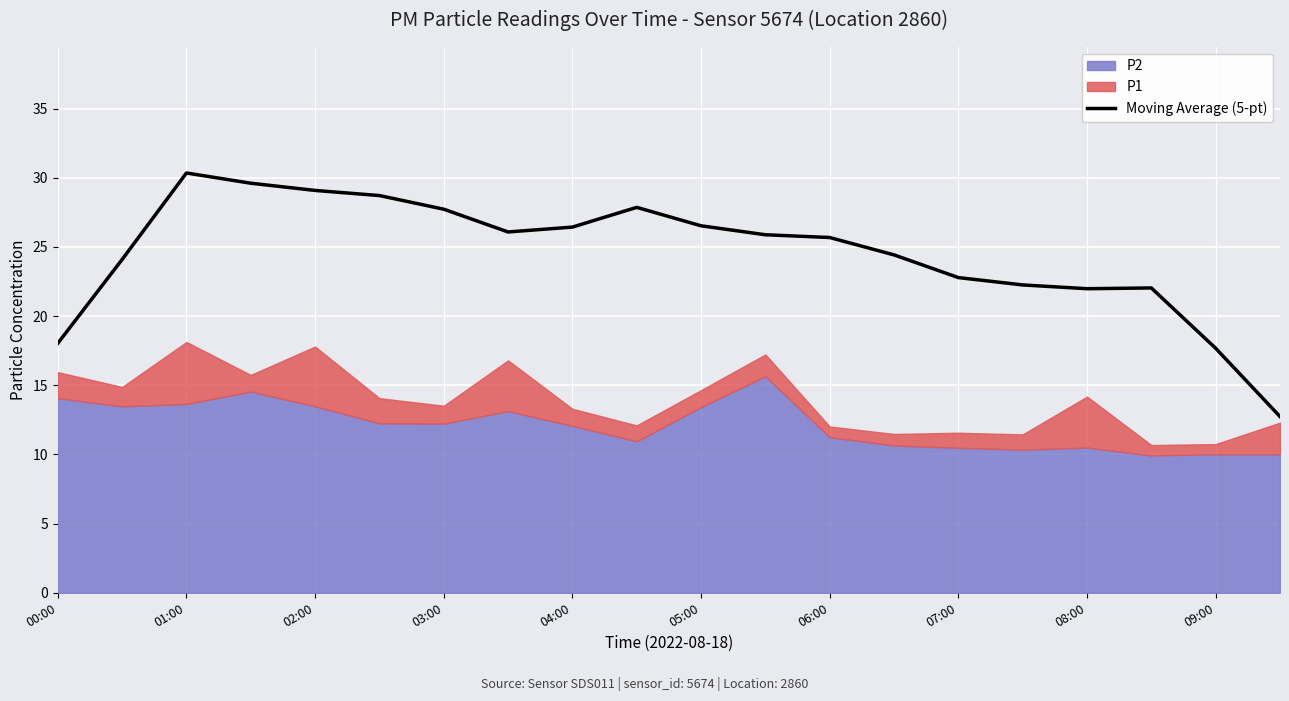

Between 11 and 17, which is larger?

11